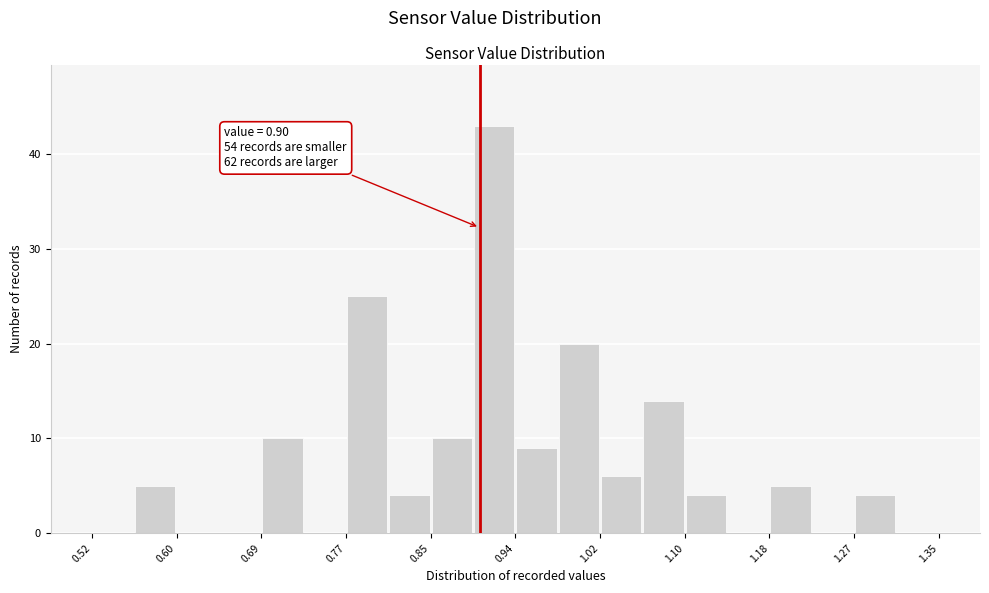

Which range on the x-axis has the tallest bar?

0.89 to 0.94